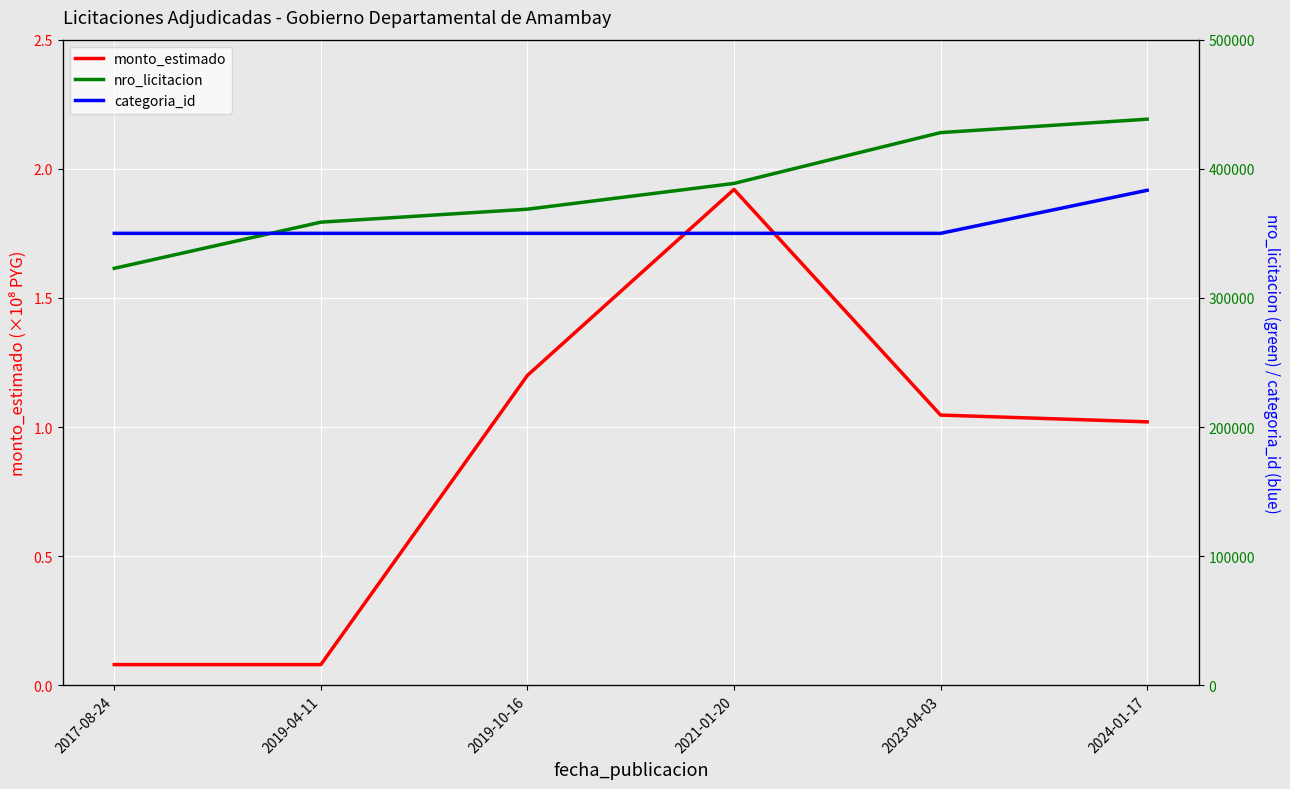

How many data points in monto_estimado are less than 1?

2